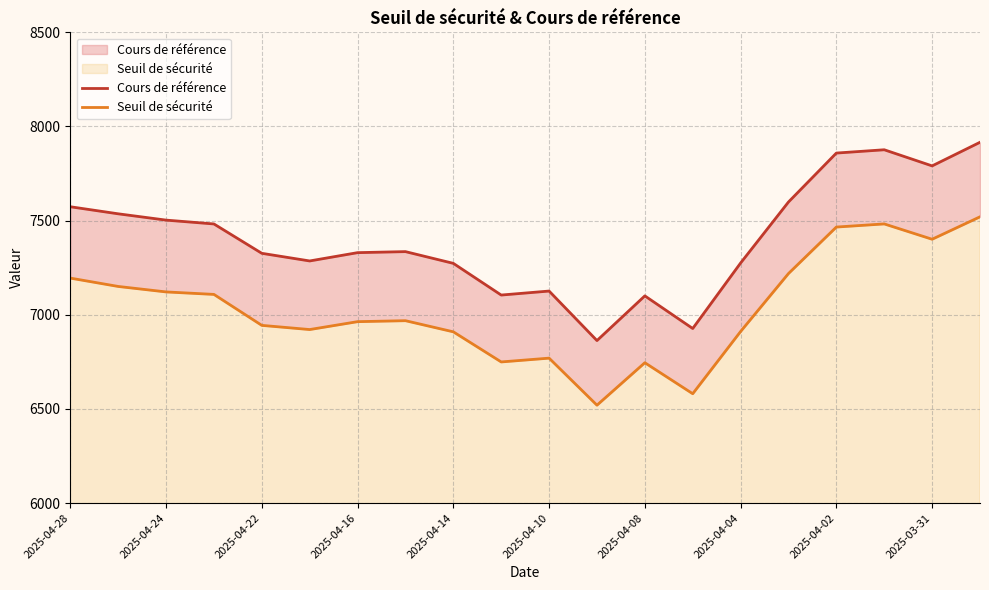

How many values in the Cours de référence series are below 7335?

10